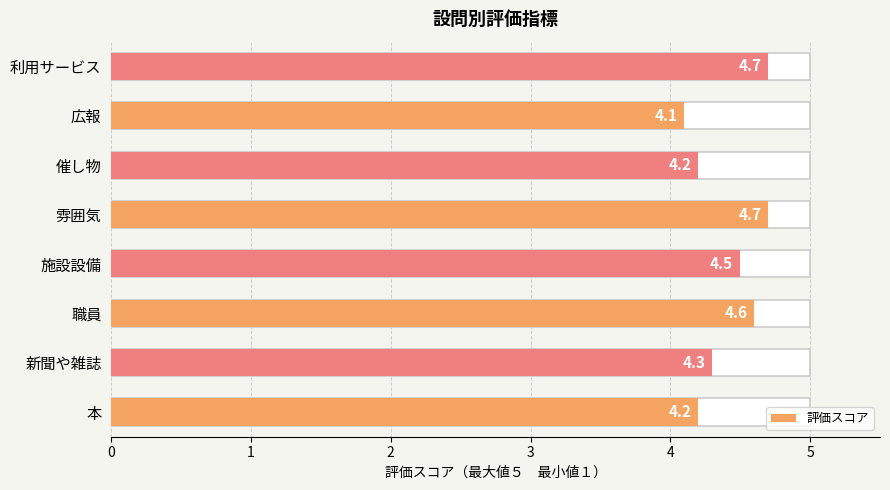

List the labels in order of value, smallest first.

広報, 本, 催し物, 新聞や雑誌, 施設設備, 職員, 雰囲気, 利用サービス